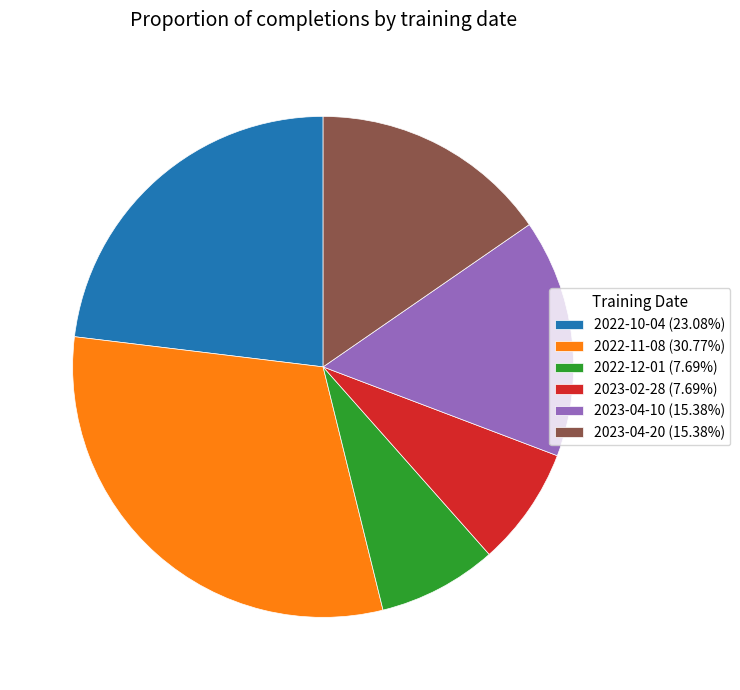

Which slice is the largest?

2022-11-08